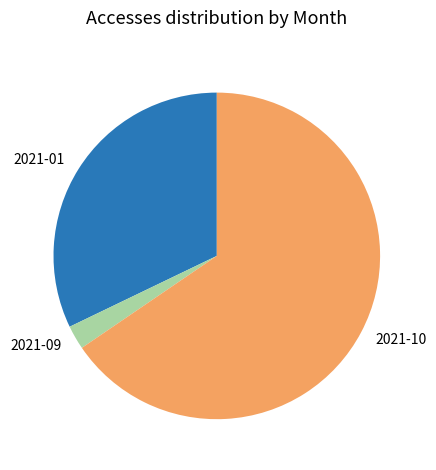

Which slice is the smallest?

2021-09